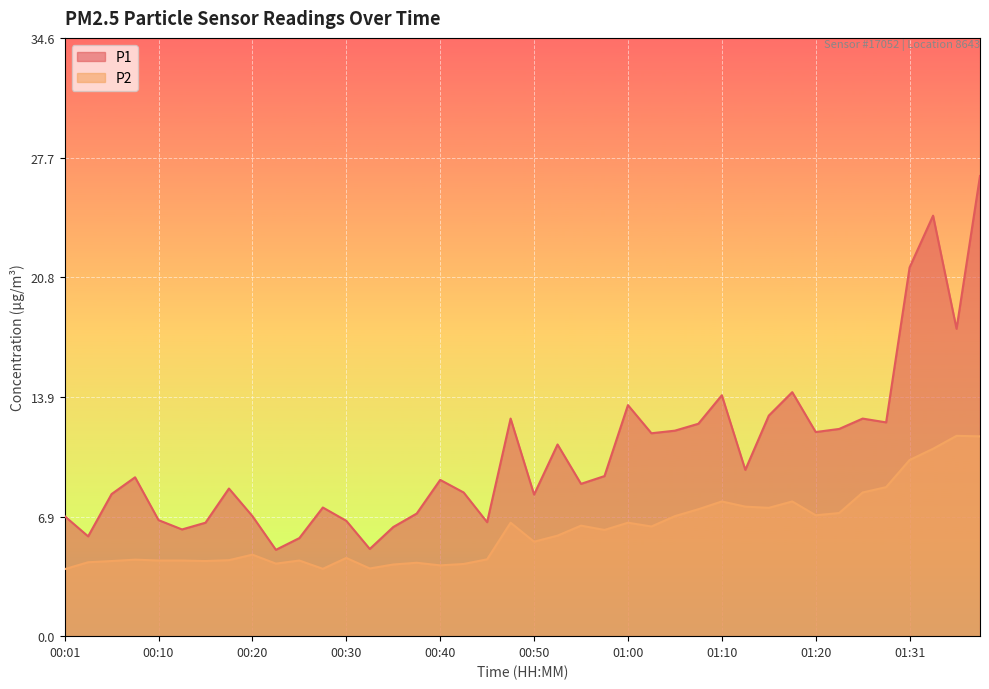

Between 01:15 and 00:38, which is larger?

01:15